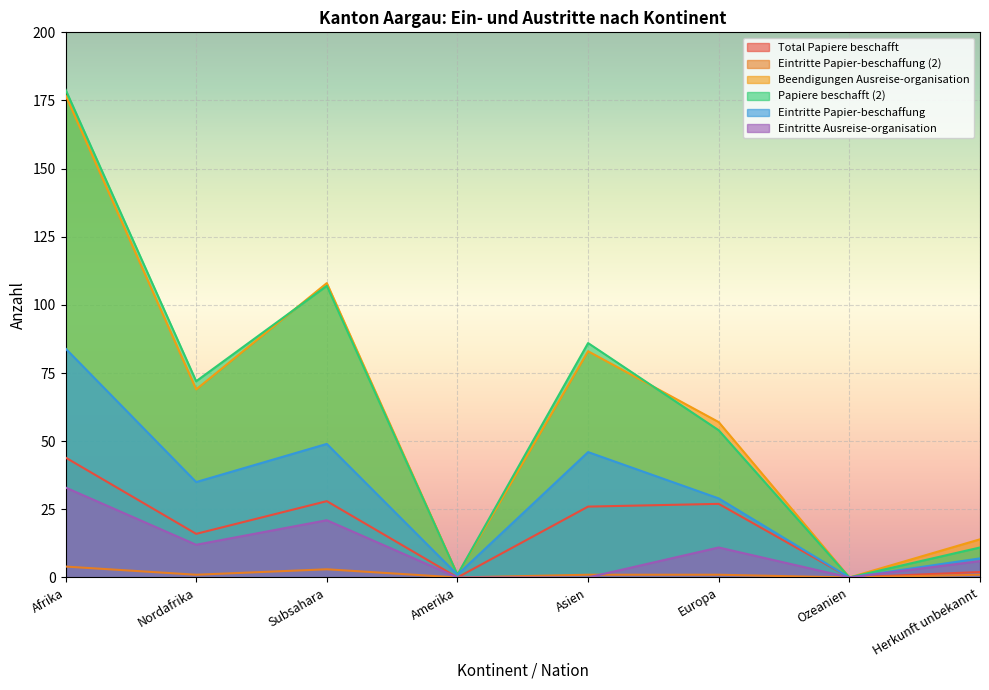

Which has a higher value, Ozeanien or Nordafrika?

Nordafrika